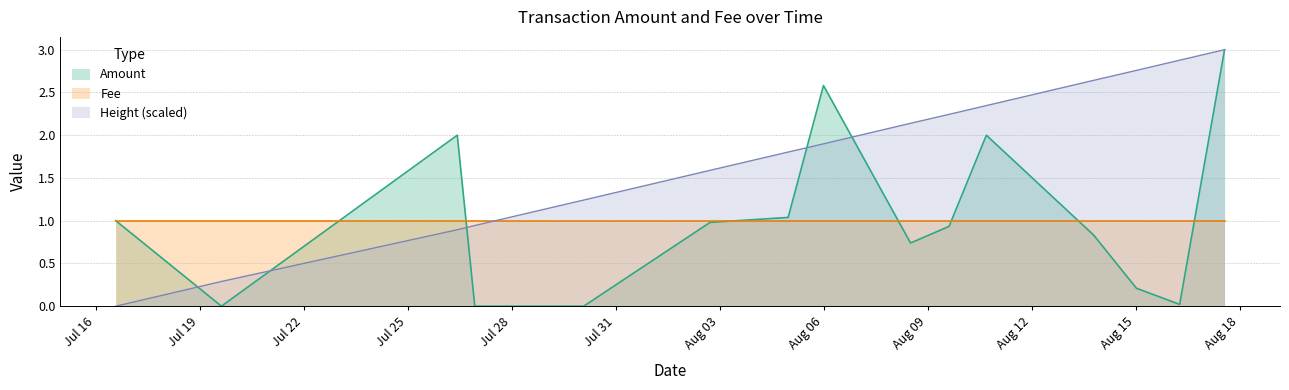

What is the greatest value displayed?

3.0